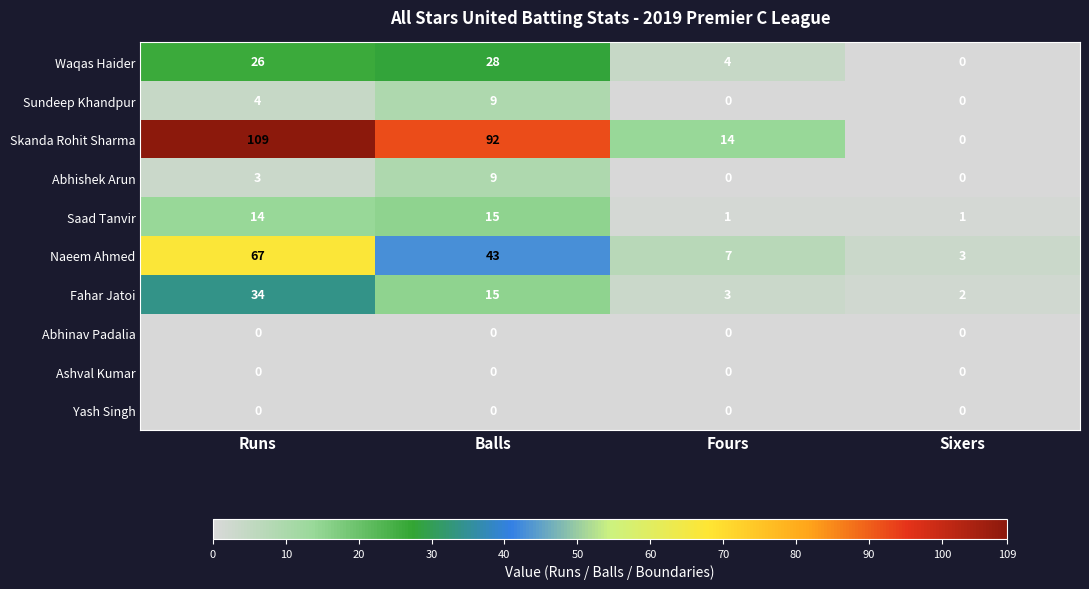

What value does the Waqas Haider series have at Balls?

28